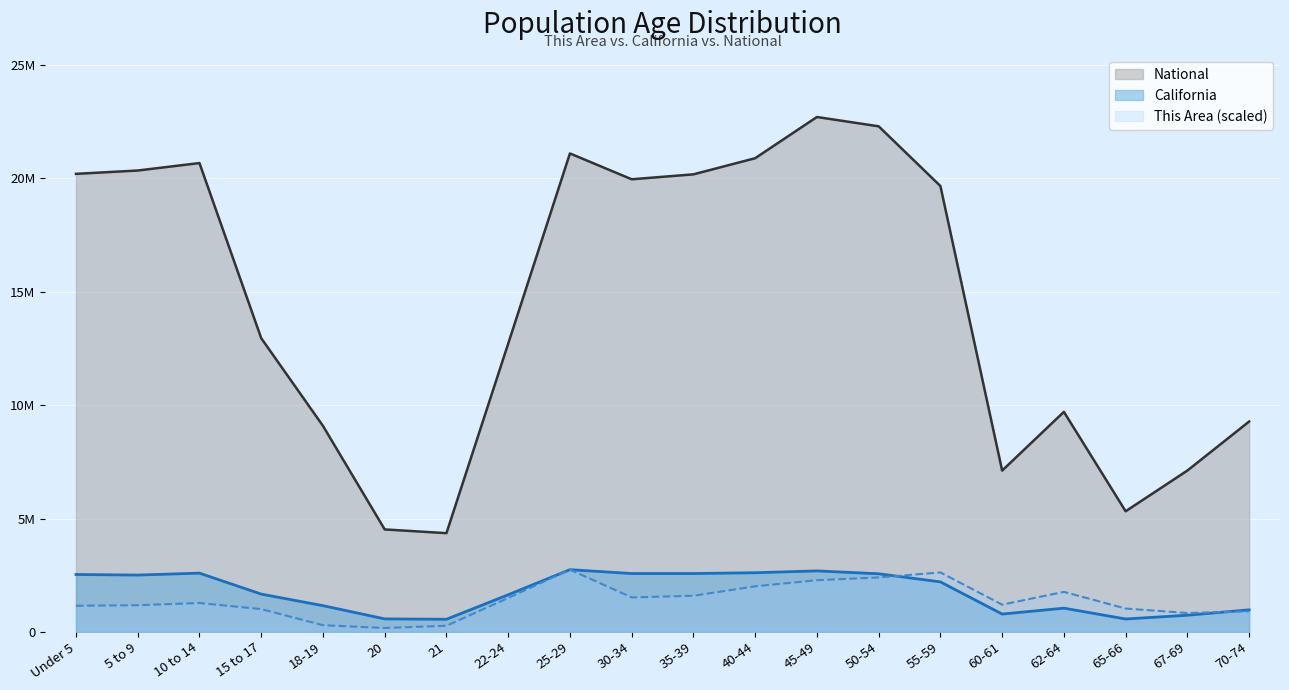

How many data points in California are less than 2204296?

10